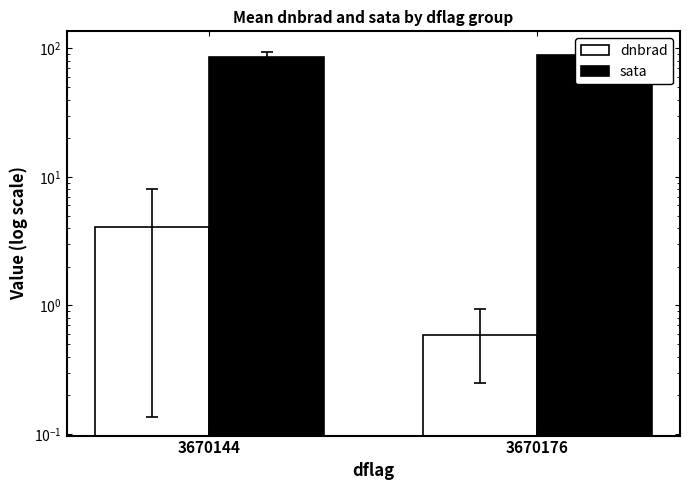

Reading left to right, what are all the values shown in this chart?

dnbrad: 4.1	0.6
sata: 85.2	88.8